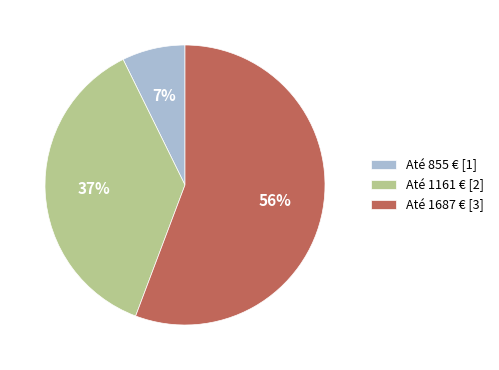

How many segments does this pie chart have?

3